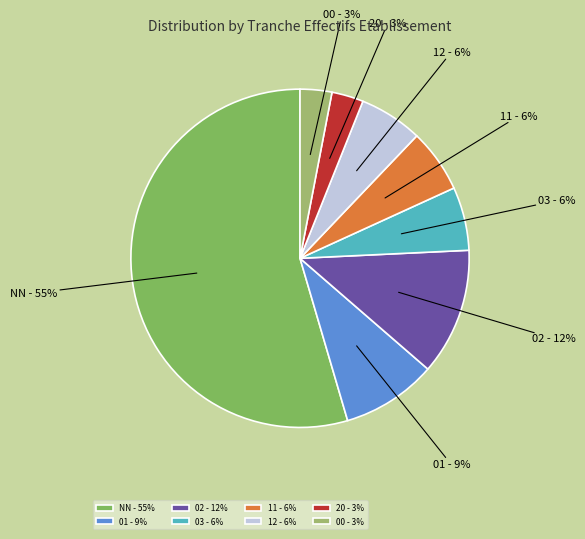

What is the majority slice?

NN